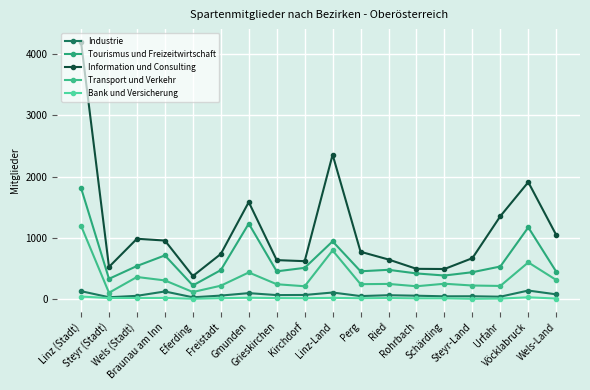

Is this an area chart (filled region under the line)?

No